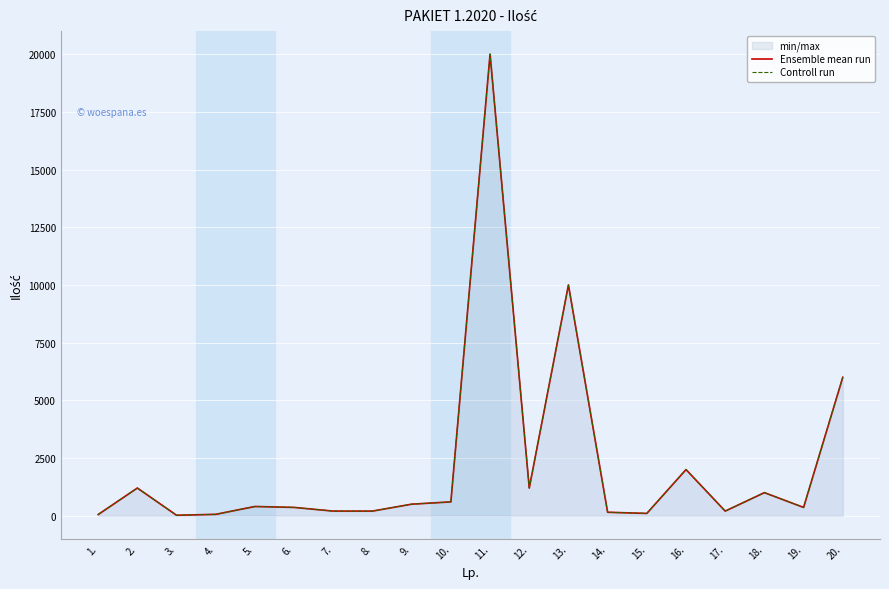

What is the average value of the Ensemble mean run series?

2230